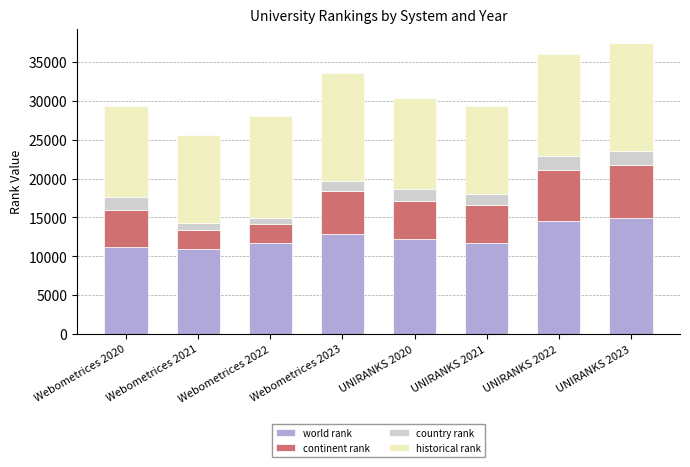

True or false: world rank has a value of 11232.0 at Webometrices 2020.

True